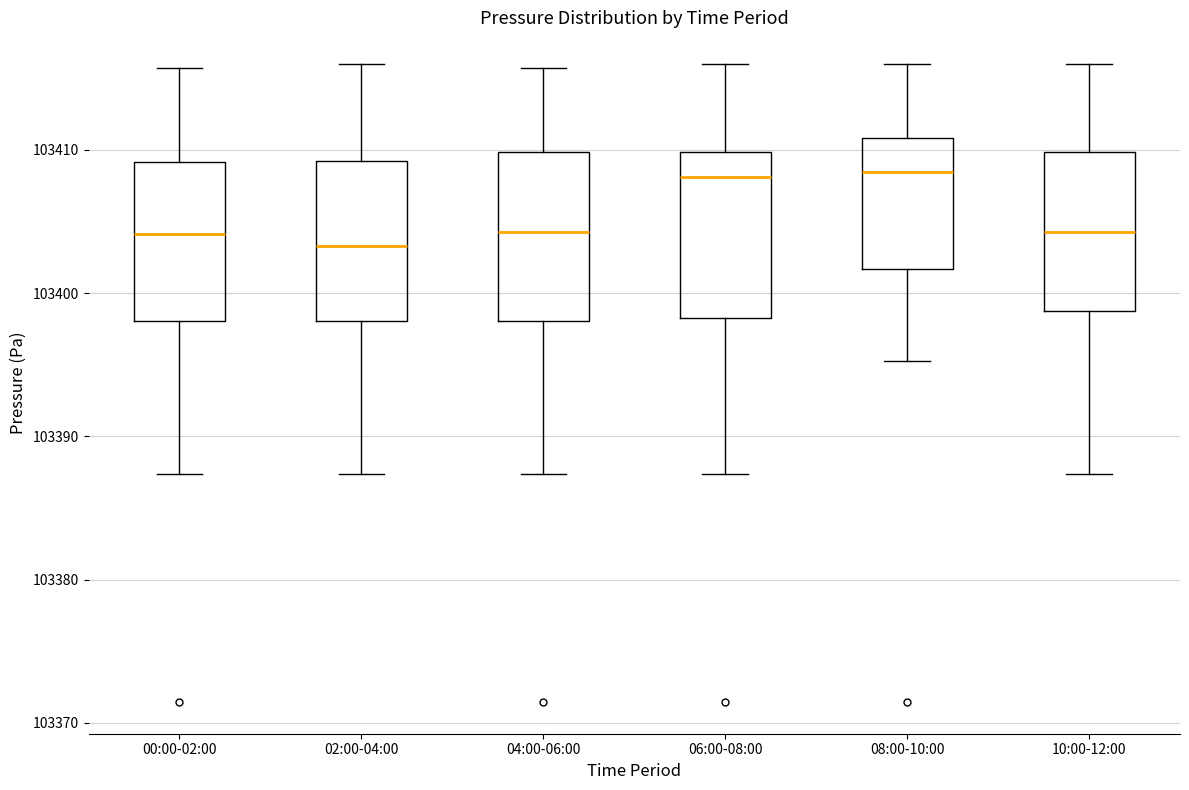

Reading left to right, transcribe this box plot: for each box, give where its median line is, the range the box spans, and where its two whiskers end, as read against the y-axis. The values are not printed on the chart, so give them approximately, as read against the axis.

00:00-02:00: median 103404, box 103398 to 103409, whiskers 103387 to 103416
02:00-04:00: median 103403, box 103398 to 103409, whiskers 103387 to 103416
04:00-06:00: median 103404, box 103398 to 103410, whiskers 103387 to 103416
06:00-08:00: median 103408, box 103398 to 103410, whiskers 103387 to 103416
08:00-10:00: median 103408, box 103402 to 103411, whiskers 103395 to 103416
10:00-12:00: median 103404, box 103399 to 103410, whiskers 103387 to 103416